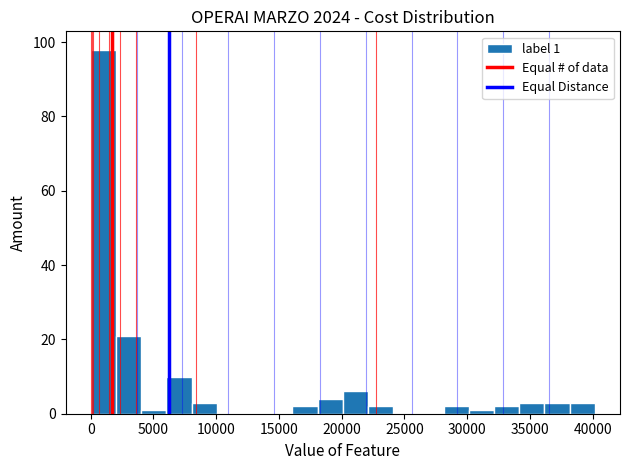

Which range on the x-axis has the tallest bar?

0 to 2000